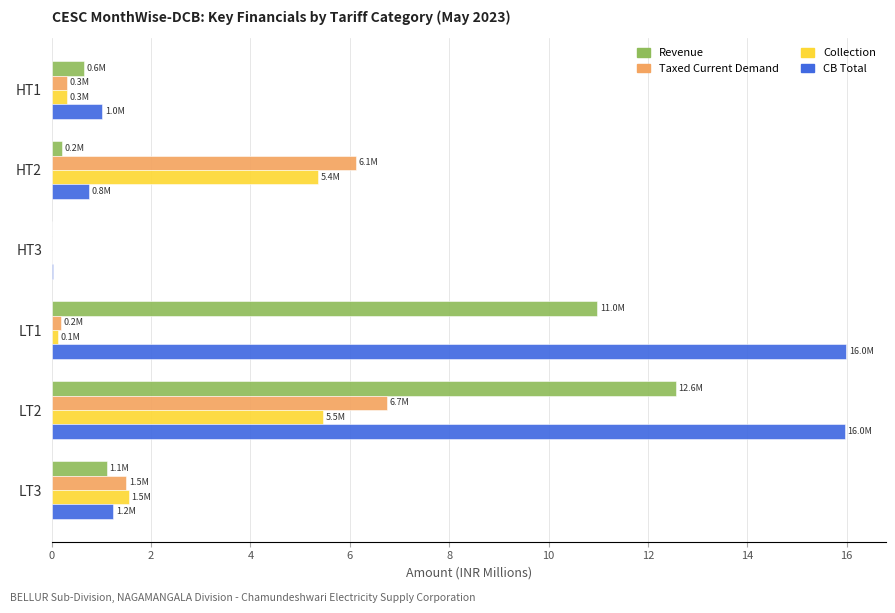

Where is Collection nearest to the value 2?

LT3